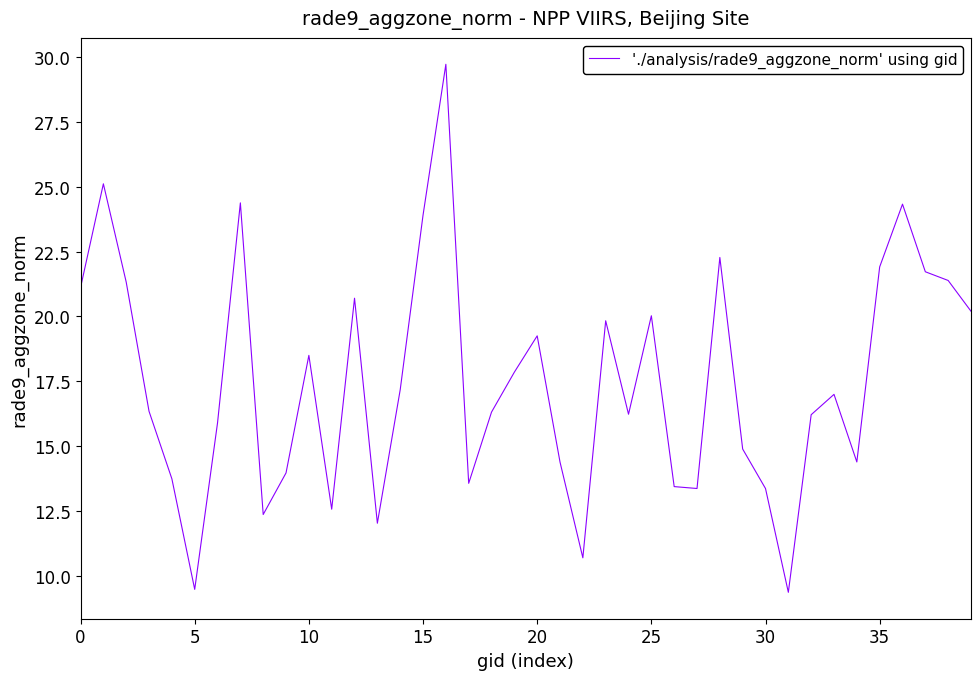

What is the minimum value shown in the chart?

9.4